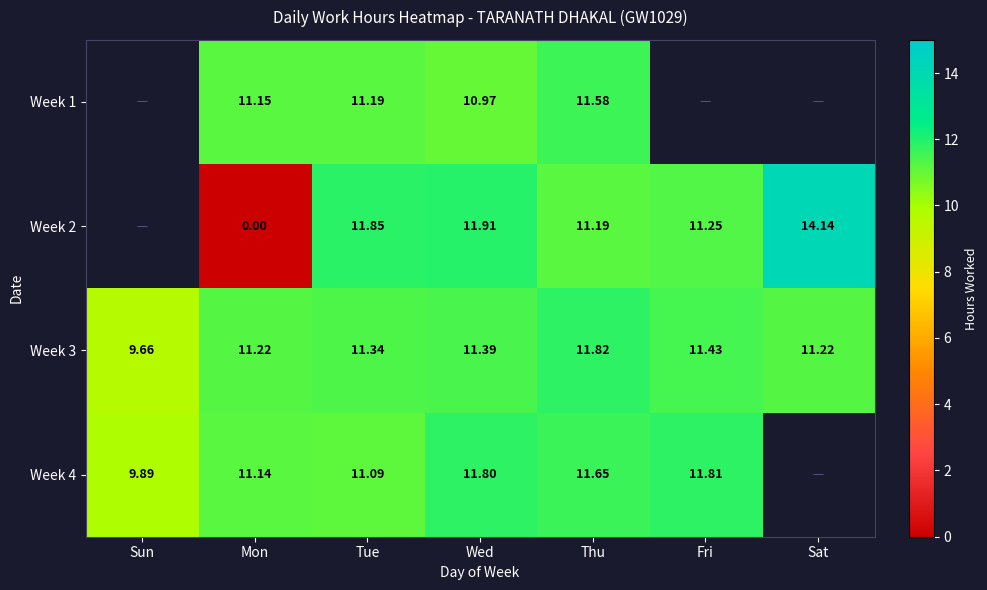

True or false: Week 2 has a value of 7.1 at Tue.

False